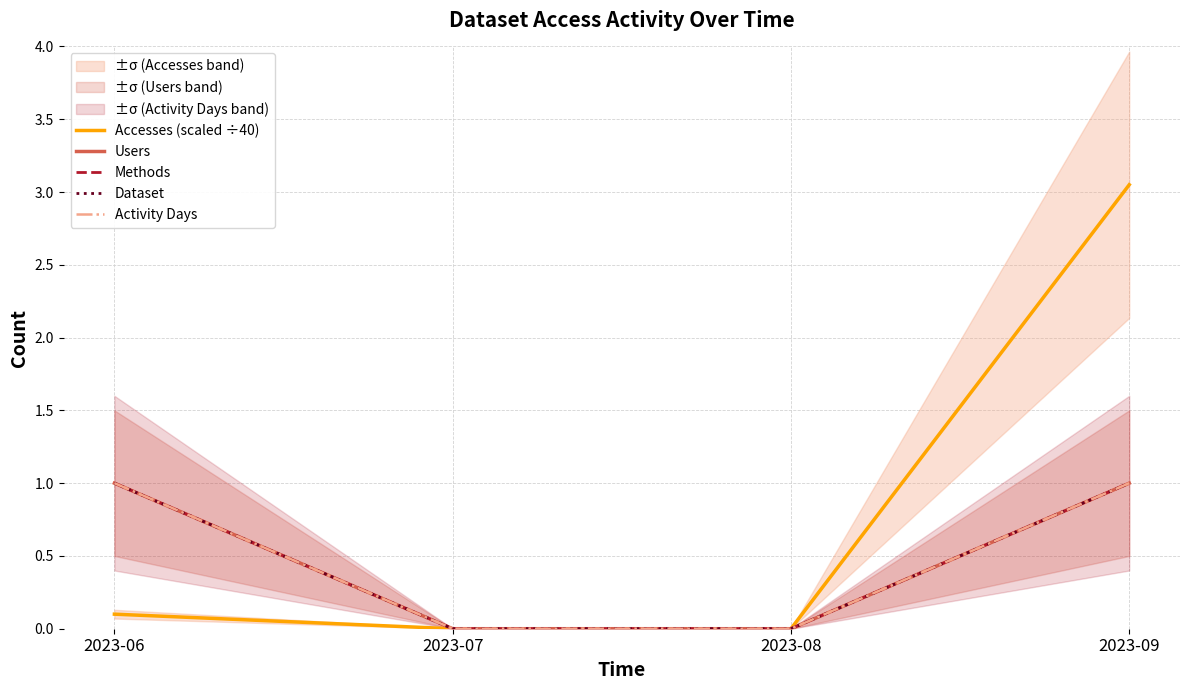

Count the number of data series in this chart.

5